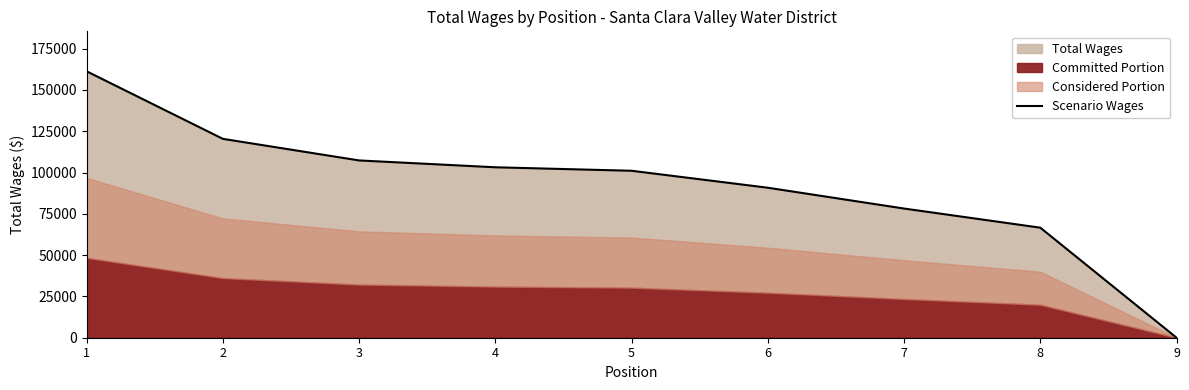

Which has a higher value, 9 or 8?

8